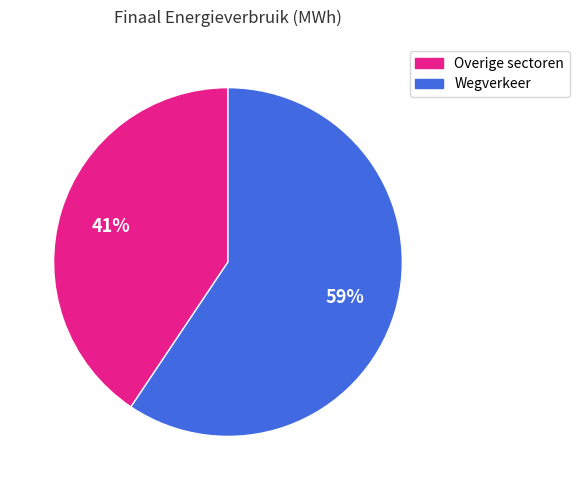

Is there any slice that represents more than half of the pie?

Yes